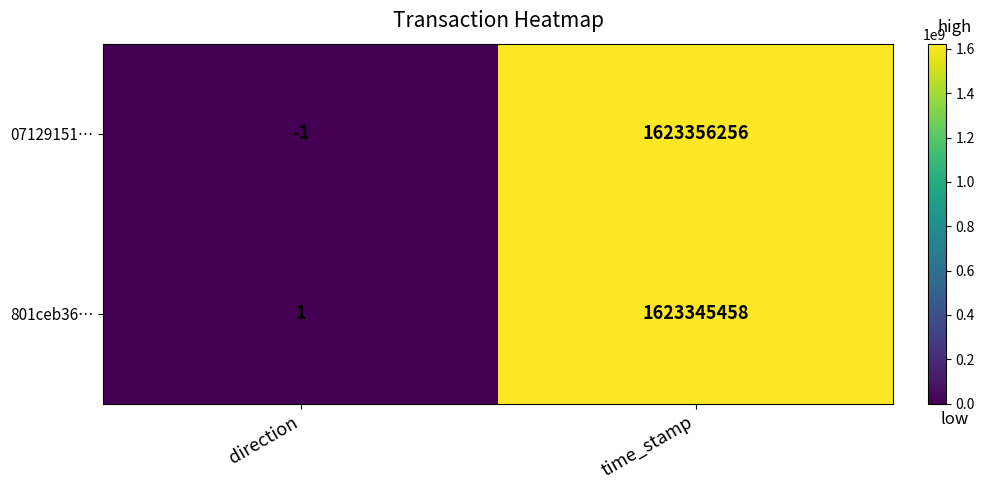

At which label is 801ceb36… closest to 811672729?

direction